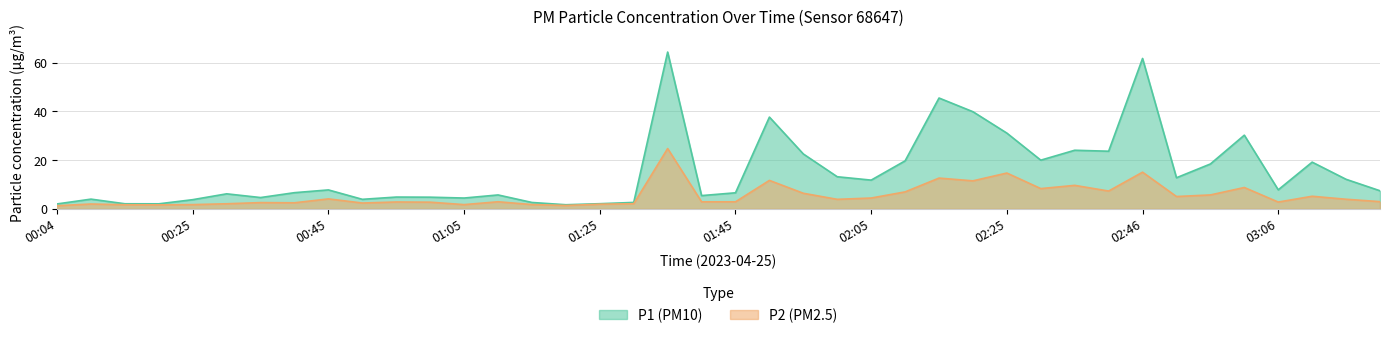

Rank the series at 01:20 from highest to lowest value.

P1, P2